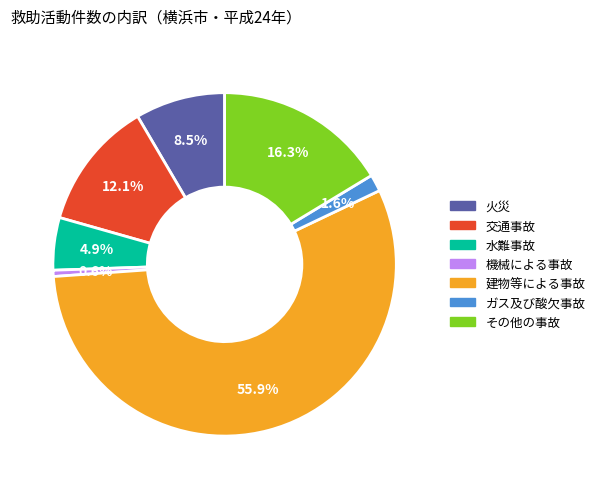

To the nearest percent, what is the difference between the 機械による事故 and その他の事故 slice percentages?

16%